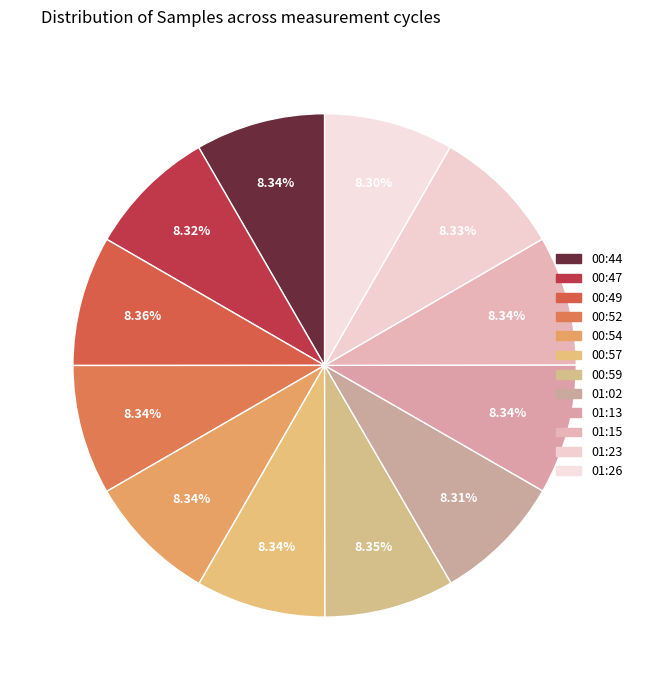

True or false: 01:26 accounts for 1% of the total.

False